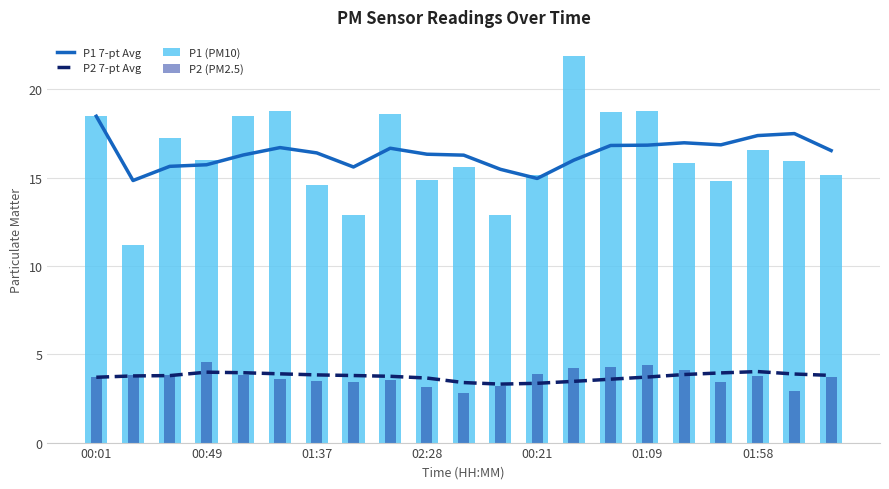

True or false: P1 7-pt Avg has a value of 26.9 at 01:37.

False